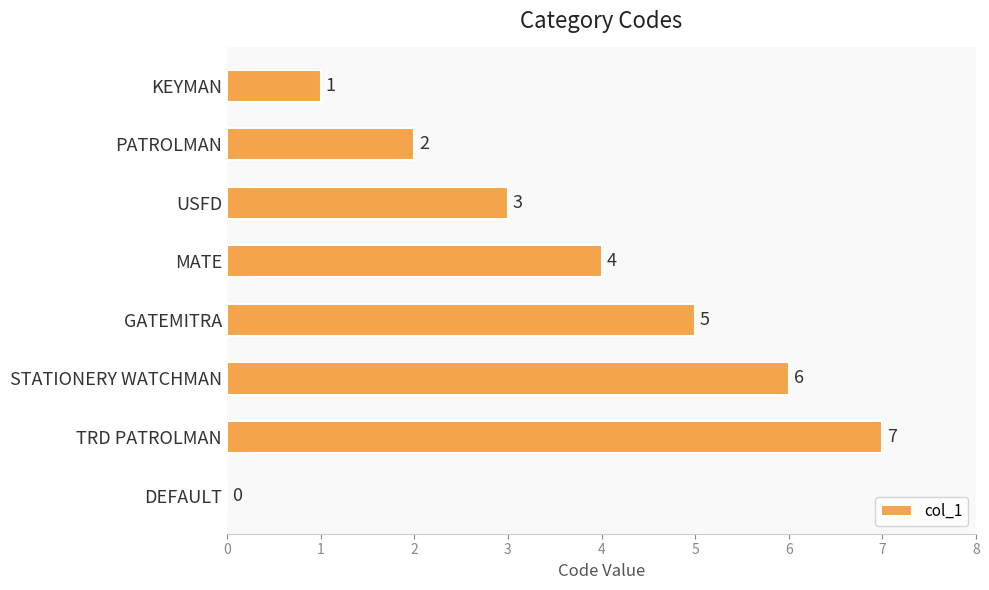

Reading top to bottom, extract all data points from this chart.

KEYMAN=1	PATROLMAN=2	USFD=3	MATE=4	GATEMITRA=5	STATIONERY WATCHMAN=6	TRD PATROLMAN=7	DEFAULT=0